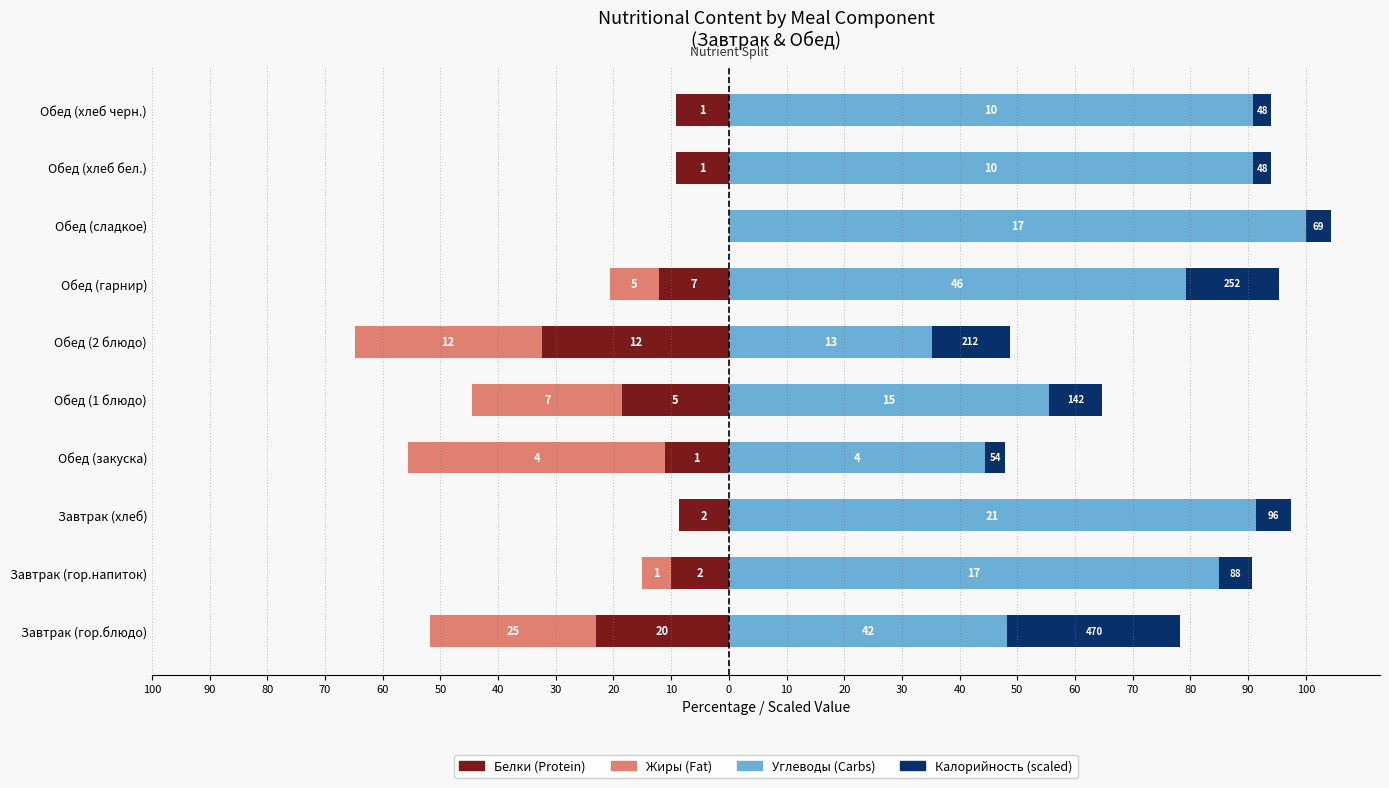

The value of Калорийность (scaled) at Обед (хлеб черн.) is 3.1. True or false?

True